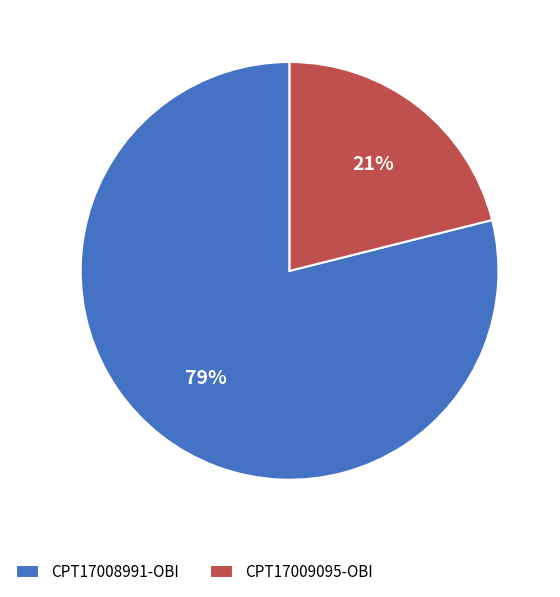

How many segments does this pie chart have?

2